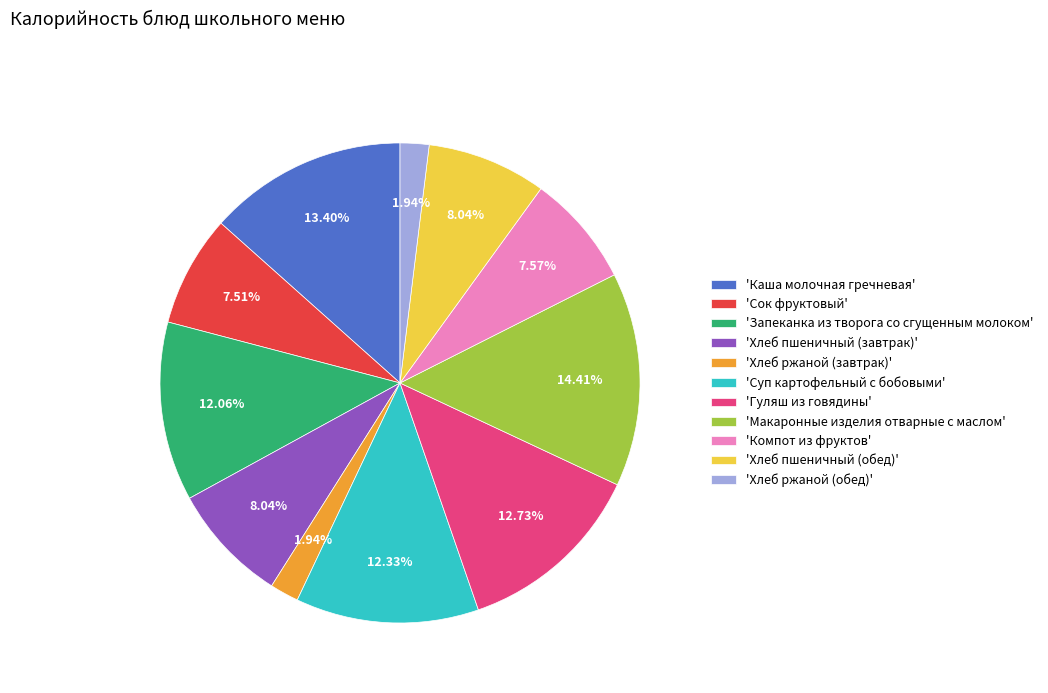

Which has a higher value, 'Каша молочная гречневая' or 'Сок фруктовый'?

'Каша молочная гречневая'